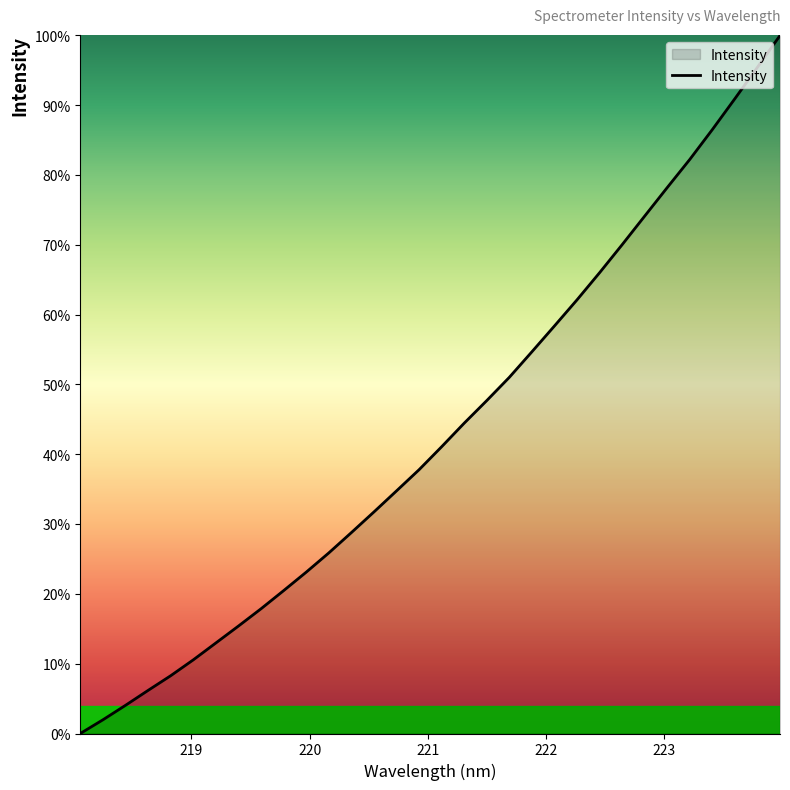

How many lines are shown in the chart?

1